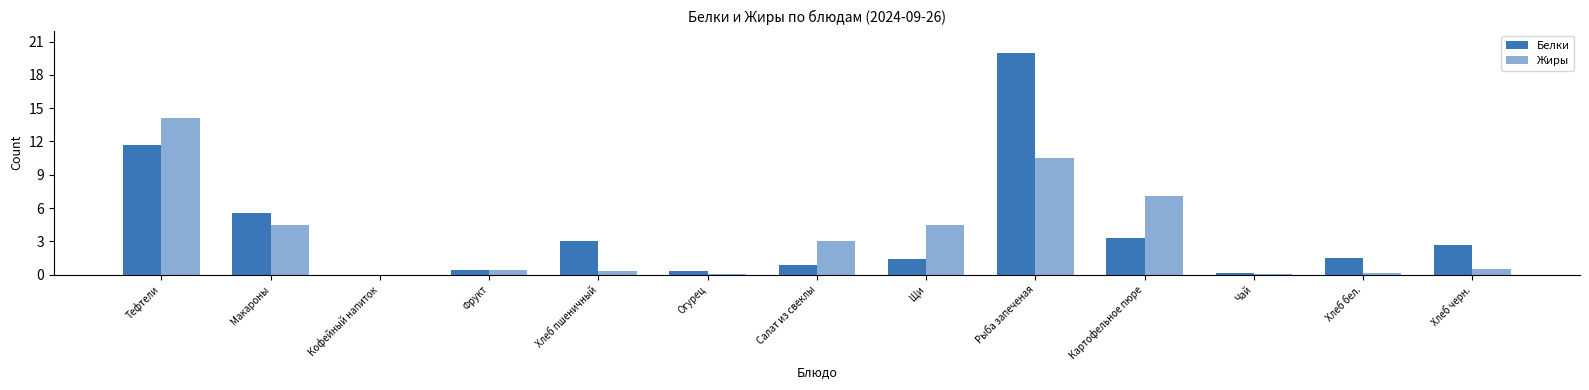

Which series has the largest range (max minus min)?

Белки